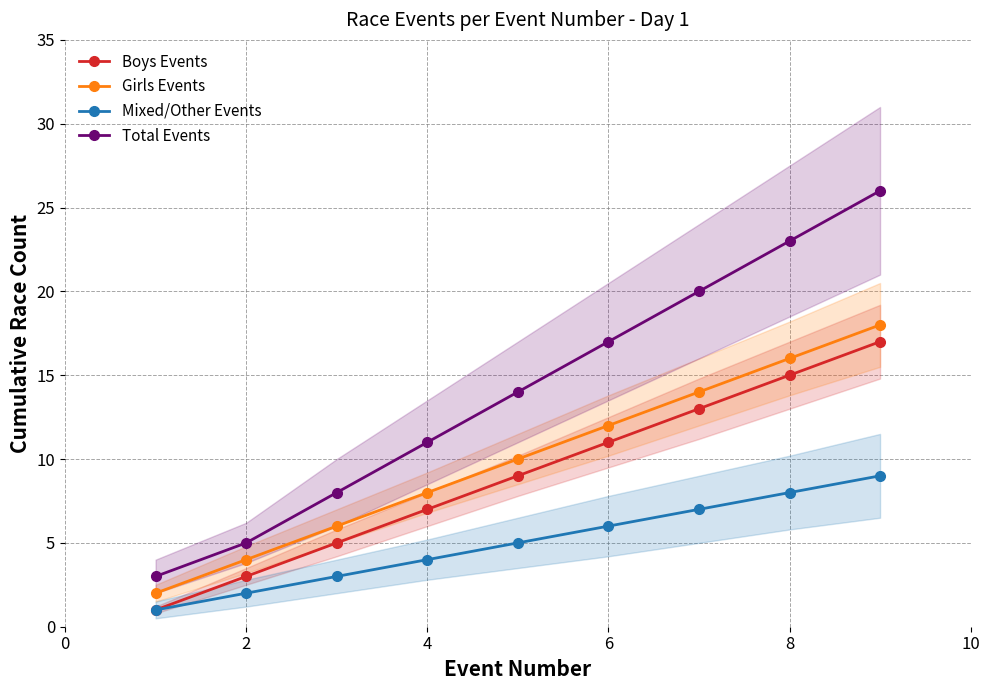

Which series has the widest spread of values?

Total Events